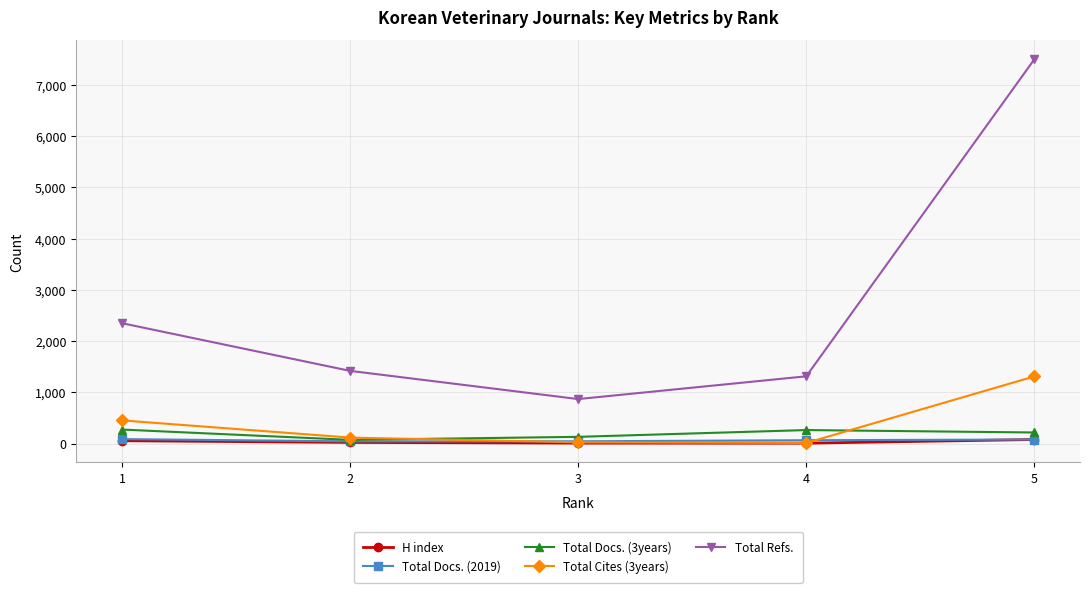

What are all the series names shown in the legend?

H index, Total Docs. (2019), Total Docs. (3years), Total Cites (3years), Total Refs.